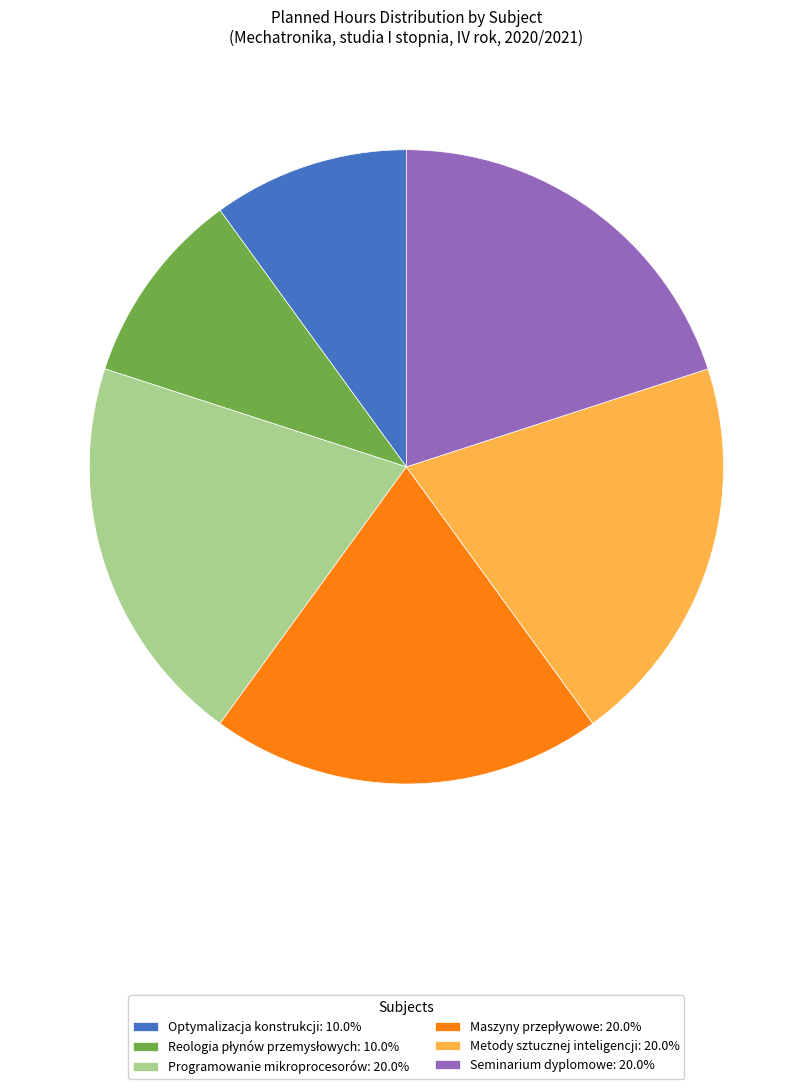

Is there any slice that represents more than half of the pie?

No